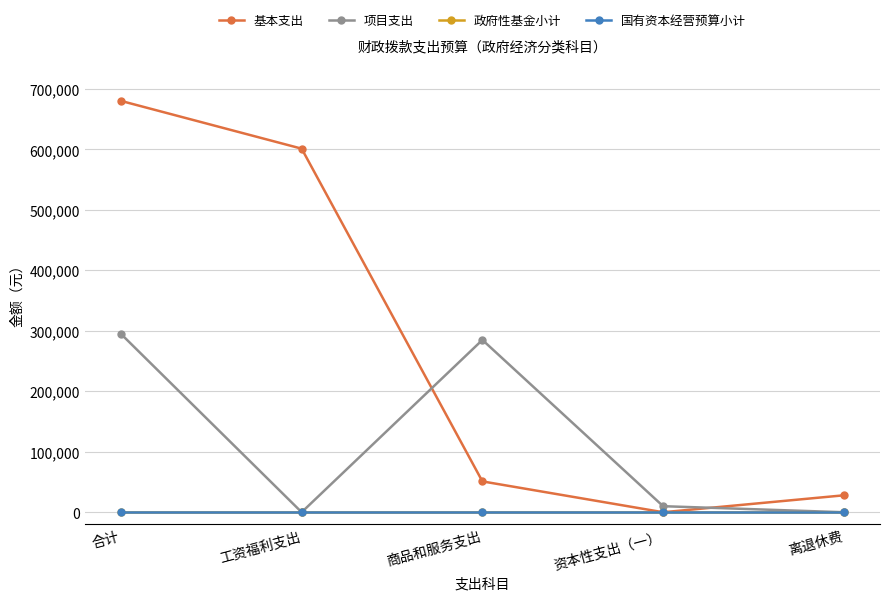

Does the chart have visible grid lines?

Yes